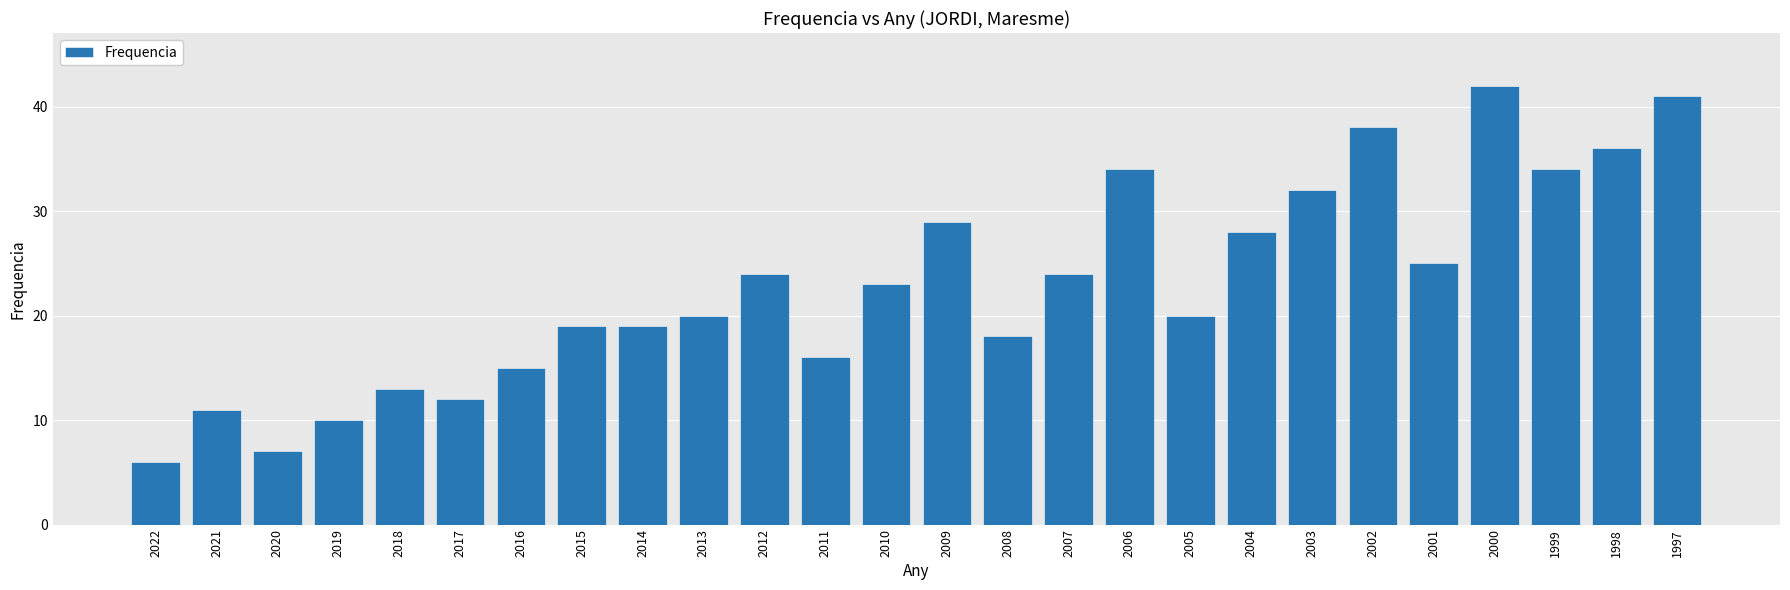

What is the ratio of the value at 2010 to the value at 2021?

2.1